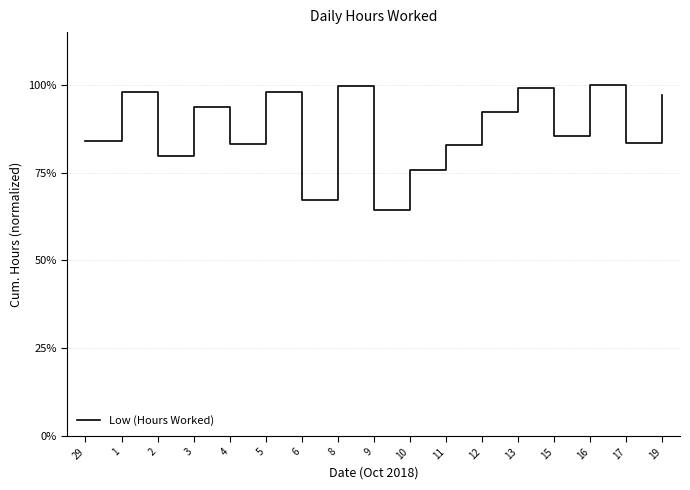

What is the change in value from 2 to 9?

-15.5